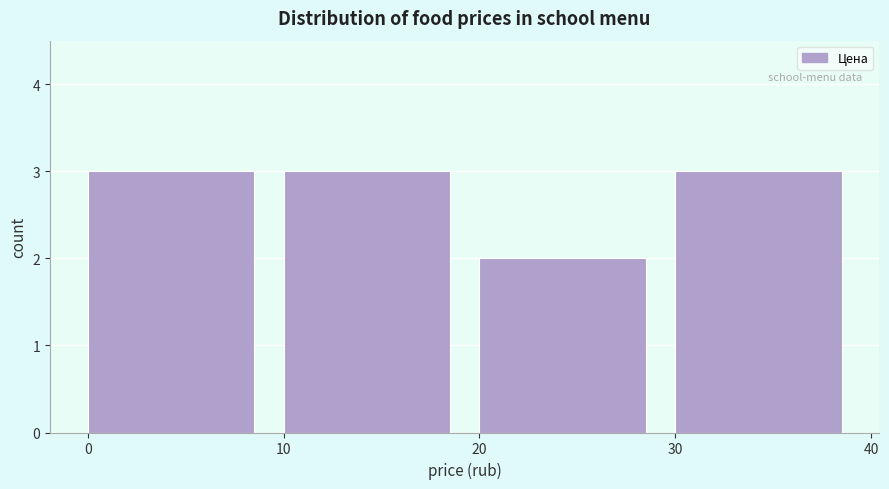

What is the height of the bar covering 10 to 20 on the x-axis? The values are not printed on the chart, so give them approximately, as read against the axis.

3